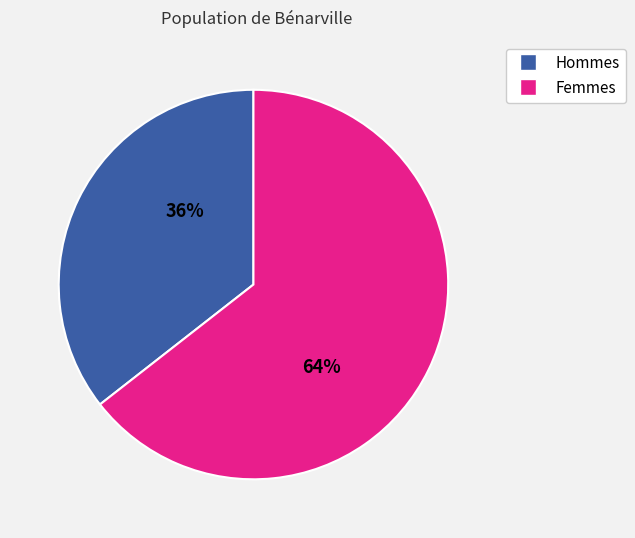

Is there any slice that represents more than half of the pie?

Yes